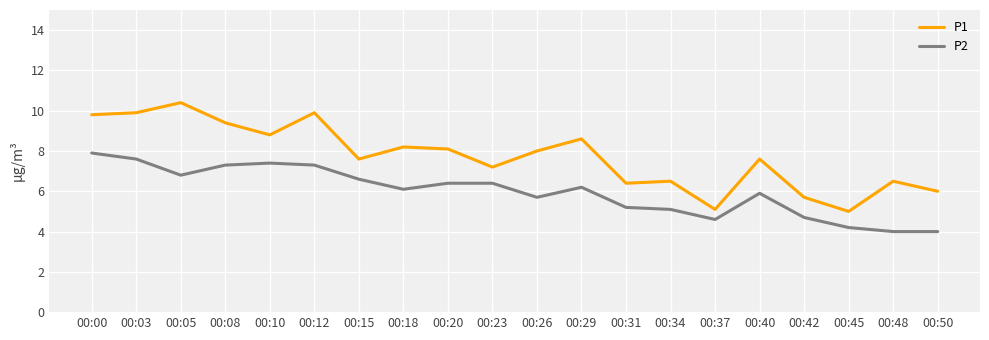

Read the P1 value at 00:10.

8.8